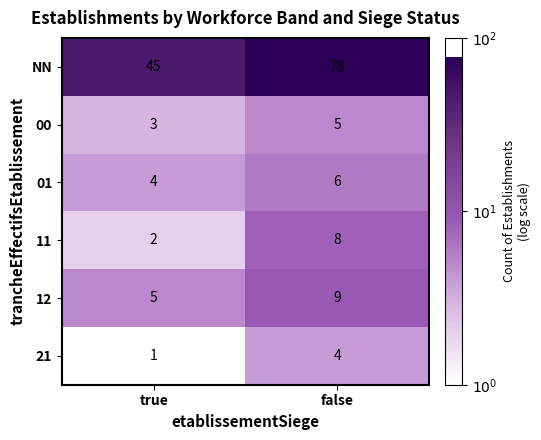

Rank the series at false from highest to lowest value.

NN, 12, 11, 01, 00, 21